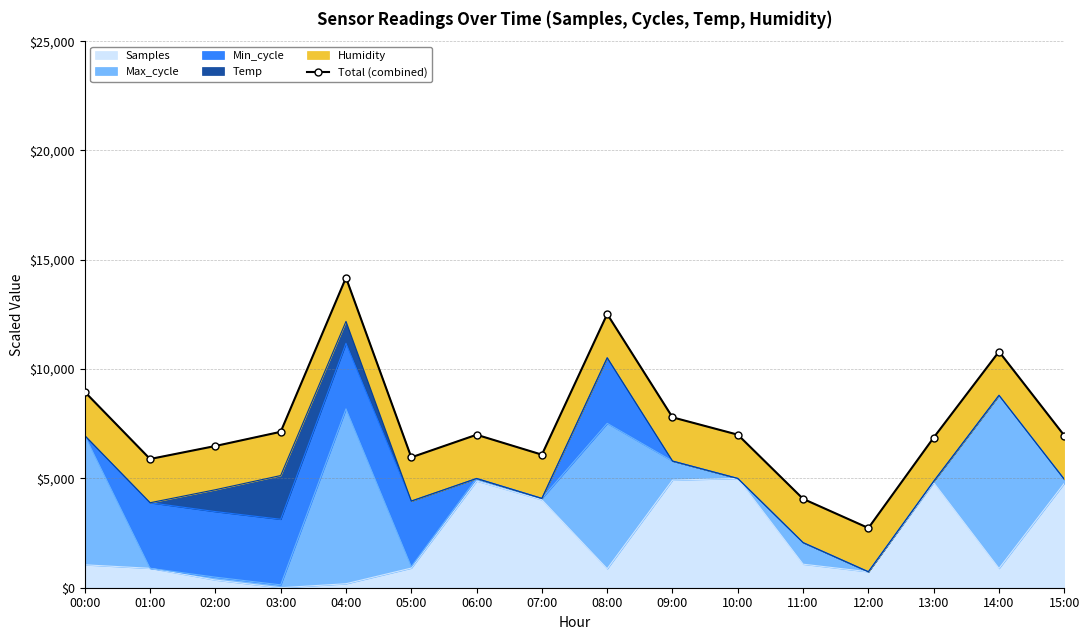

Is it true that the value at 03:00 is 9567.4?

False